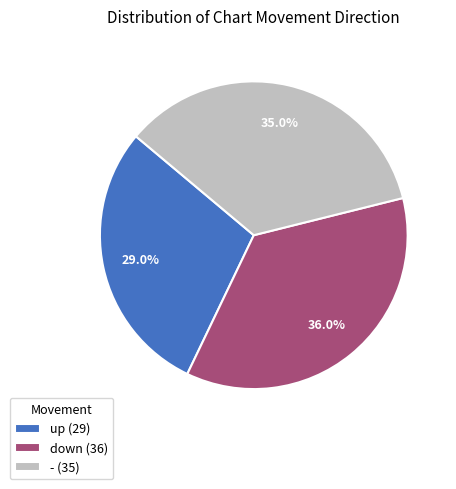

To the nearest percent, what is the difference between the largest and smallest slice percentages?

7%